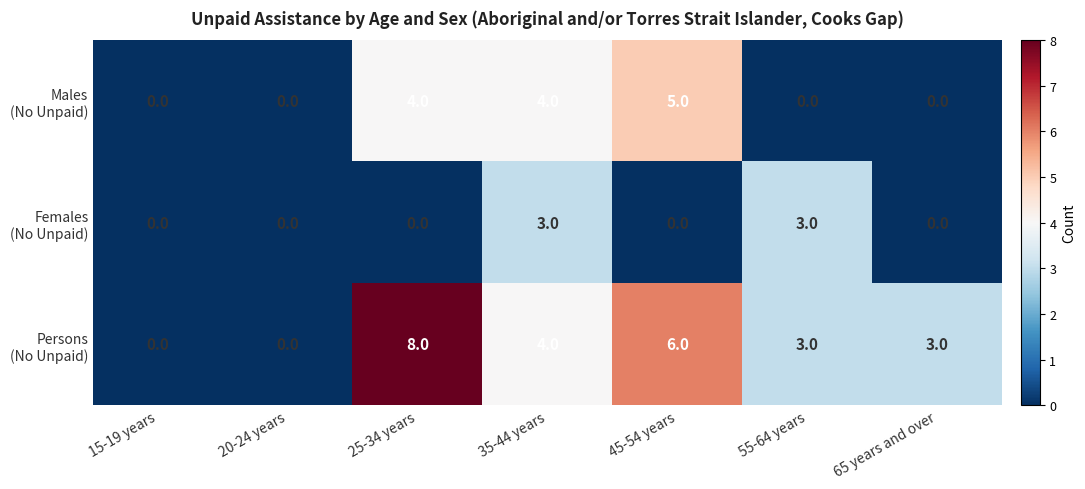

How many categories are shown in the chart?

7